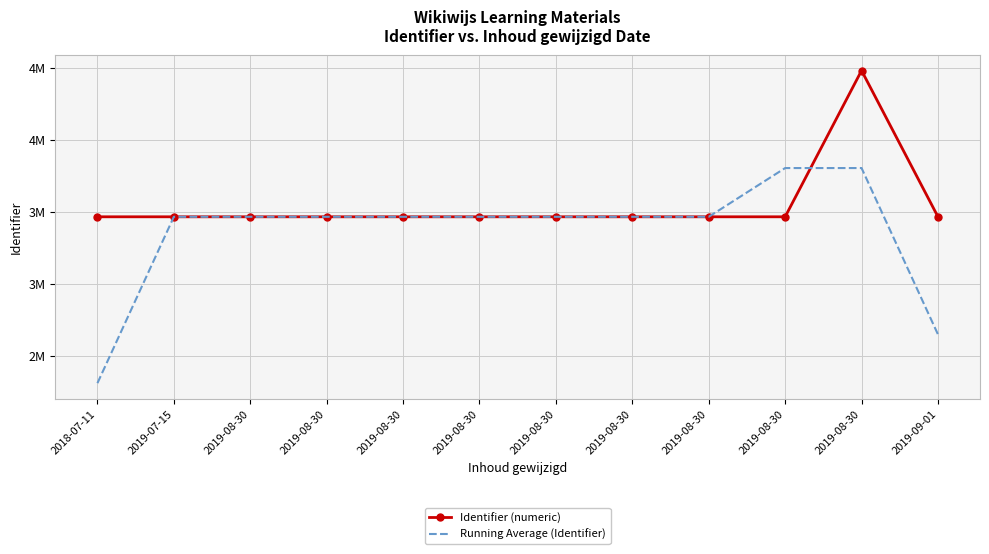

Is the value of Running Average (Identifier) at 2019-08-30 greater than the value of Identifier (numeric) at 2019-08-30?

No